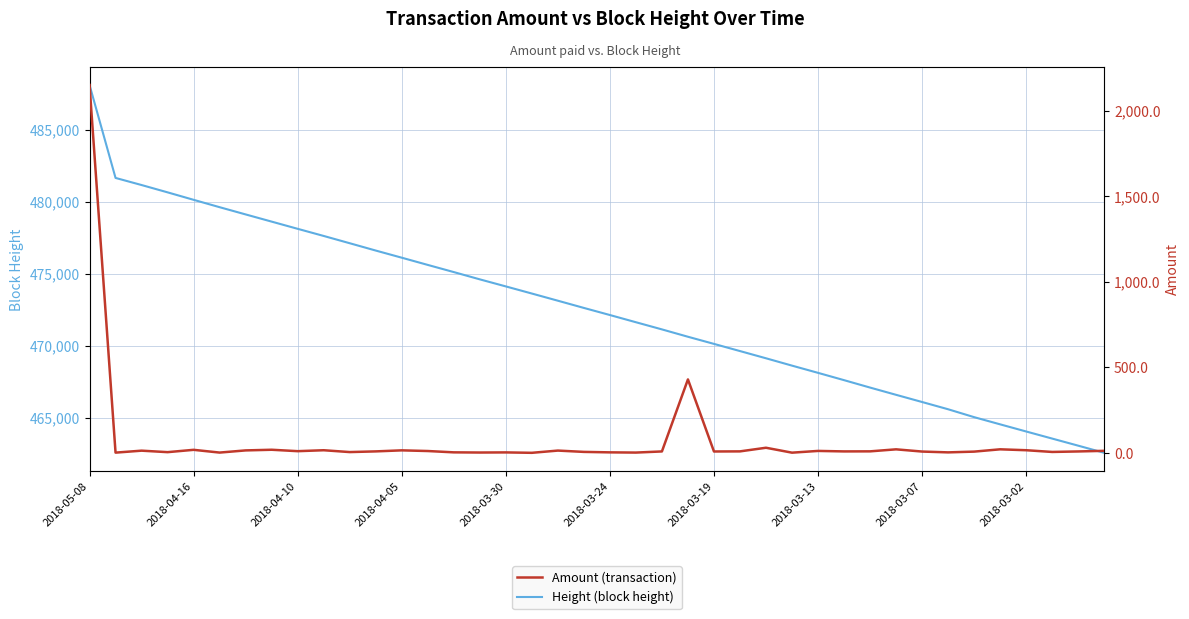

What is the lowest value of the Height (block height) series?

462561